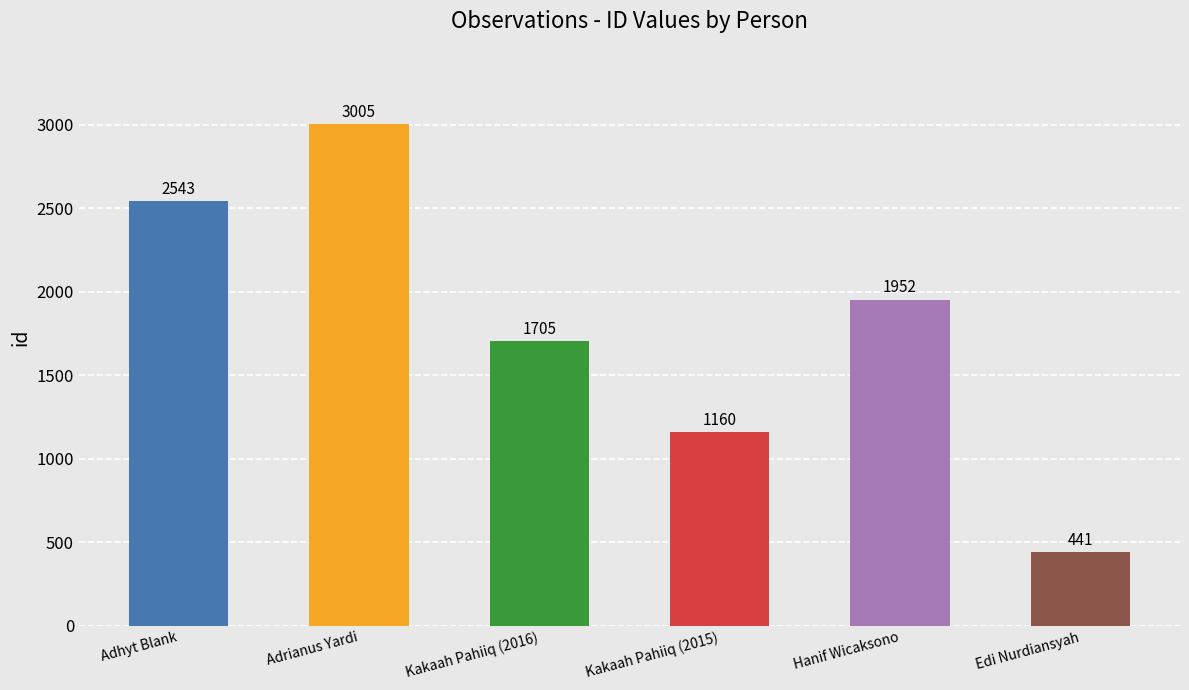

Is it true that the value at Adrianus Yardi is 1768?

False